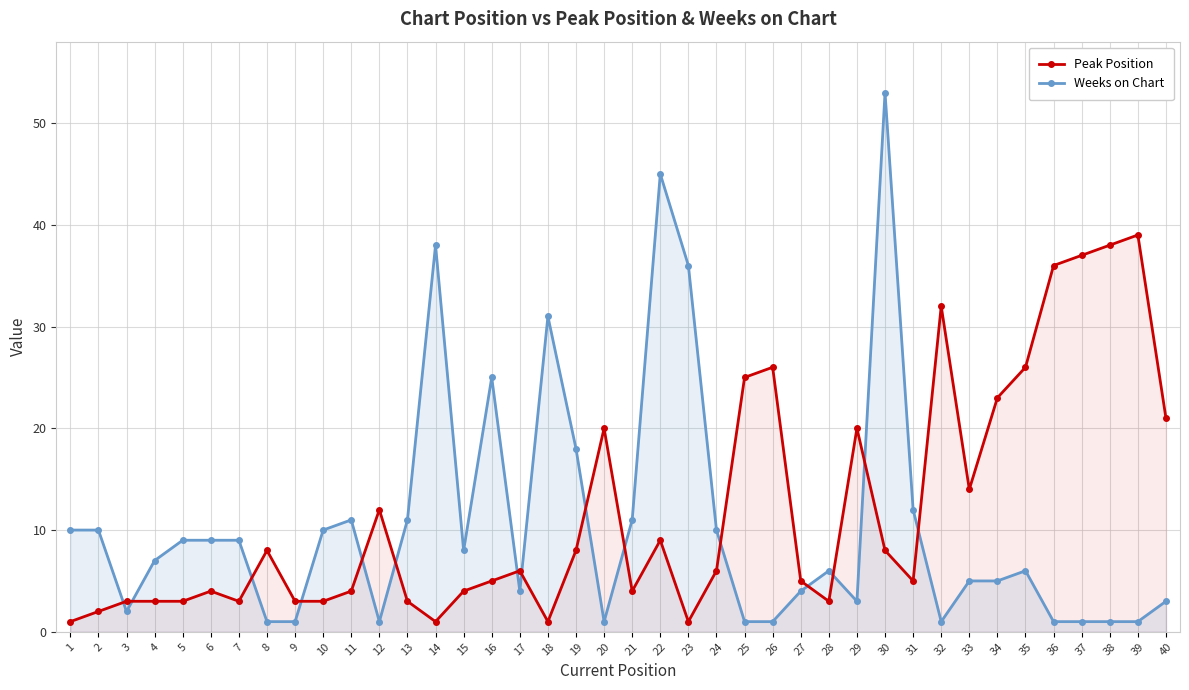

How many distinct data groups are displayed?

2